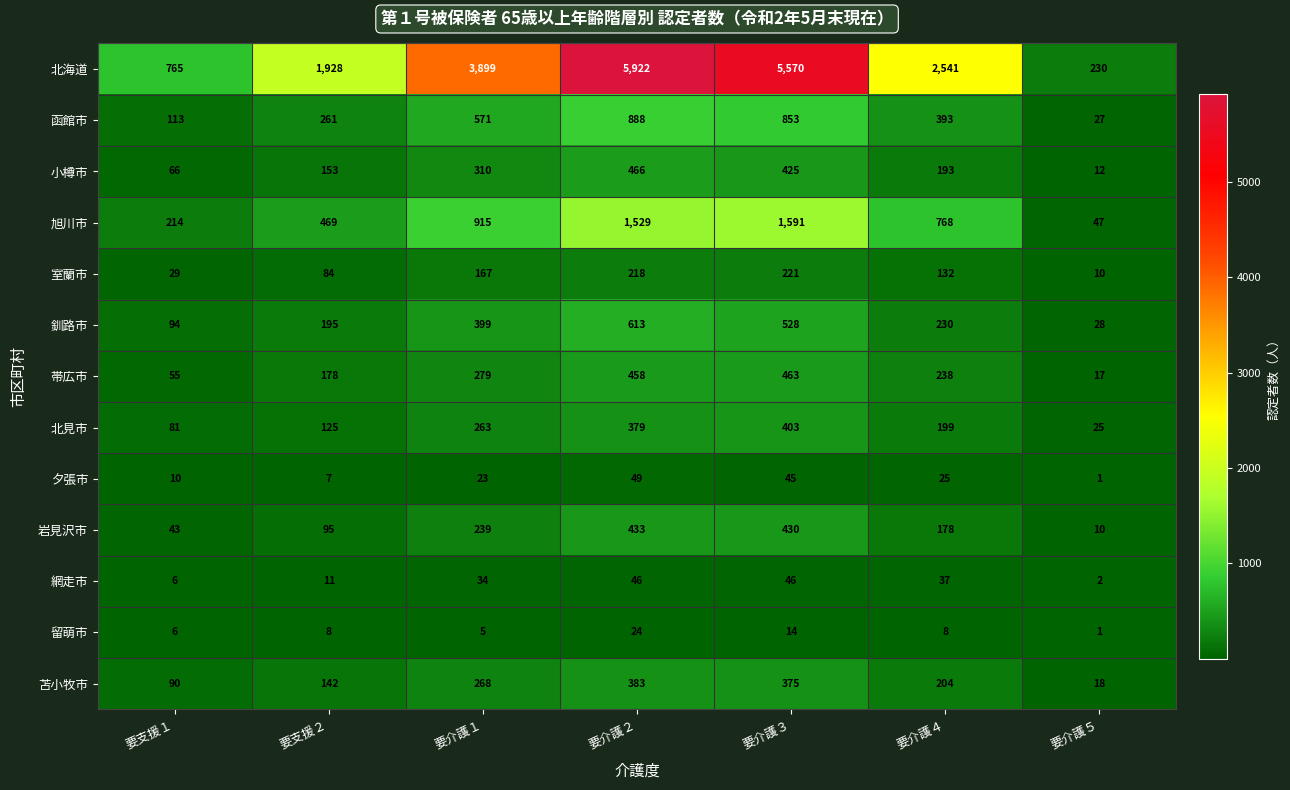

What is the sum of the 釧路市 values at 要介護５ and 要介護４?

258